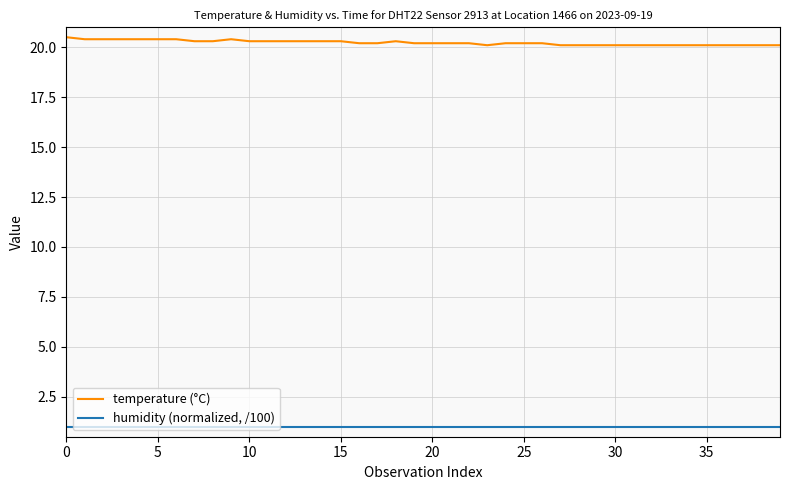

Rank the series by their average value, from highest to lowest.

temperature (°C), humidity (normalized, /100)